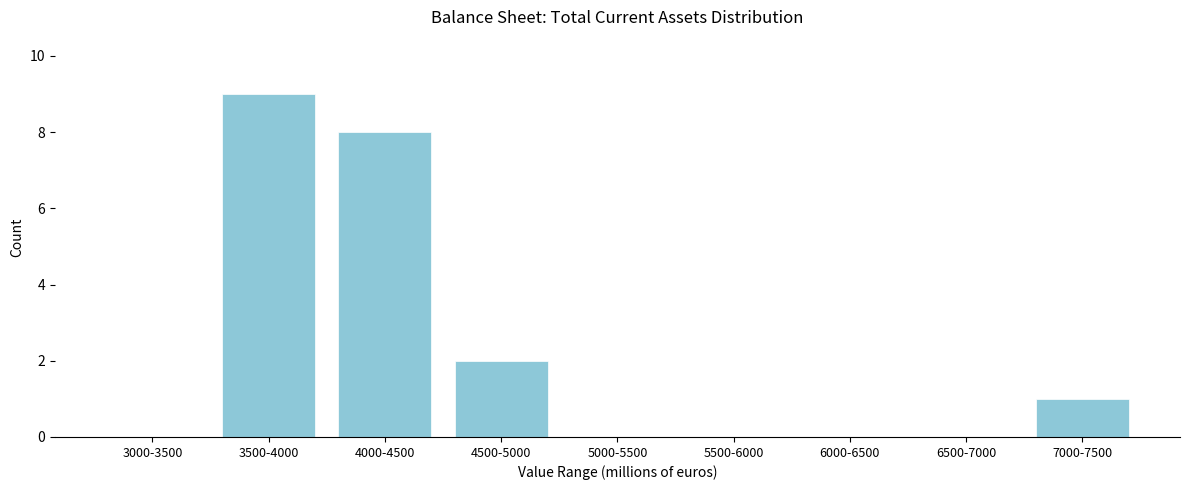

Reading left to right, extract all data points from this chart.

3000-3500=0	3500-4000=9	4000-4500=8	4500-5000=2	5000-5500=0	5500-6000=0	6000-6500=0	6500-7000=0	7000-7500=1